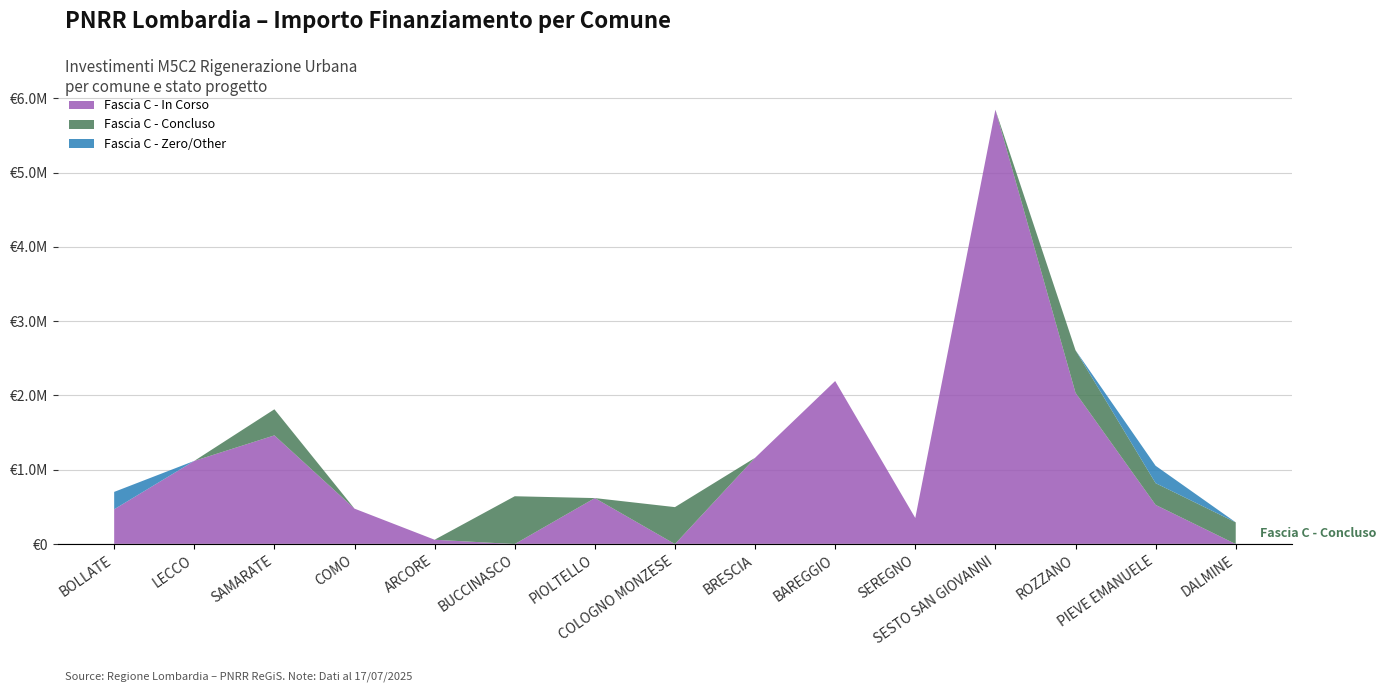

Reading left to right, extract all data points from this chart.

Fascia C - In Corso: 468190.2	1119559.9	1463070.0	477047.1	58523.8	0.0	619181.6	0.0	1161104.8	2194641.8	351142.7	5846381.5	2036627.6	527237.0	0.0
Fascia C - Concluso: 0.0	0.0	351142.7	0.0	0.0	643761.6	0.0	497452.1	0.0	0.0	0.0	0.0	572513.9	292618.9	292618.9
Fascia C - Zero/Other: 234095.1	0.0	0.0	0.0	0.0	0.0	0.0	0.0	0.0	0.0	0.0	0.0	0.0	234095.1	0.0